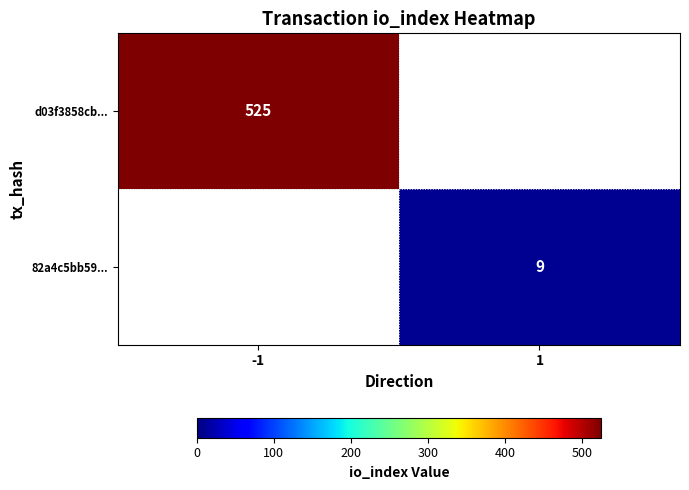

At how many categories does at least one series exceed 432?

1